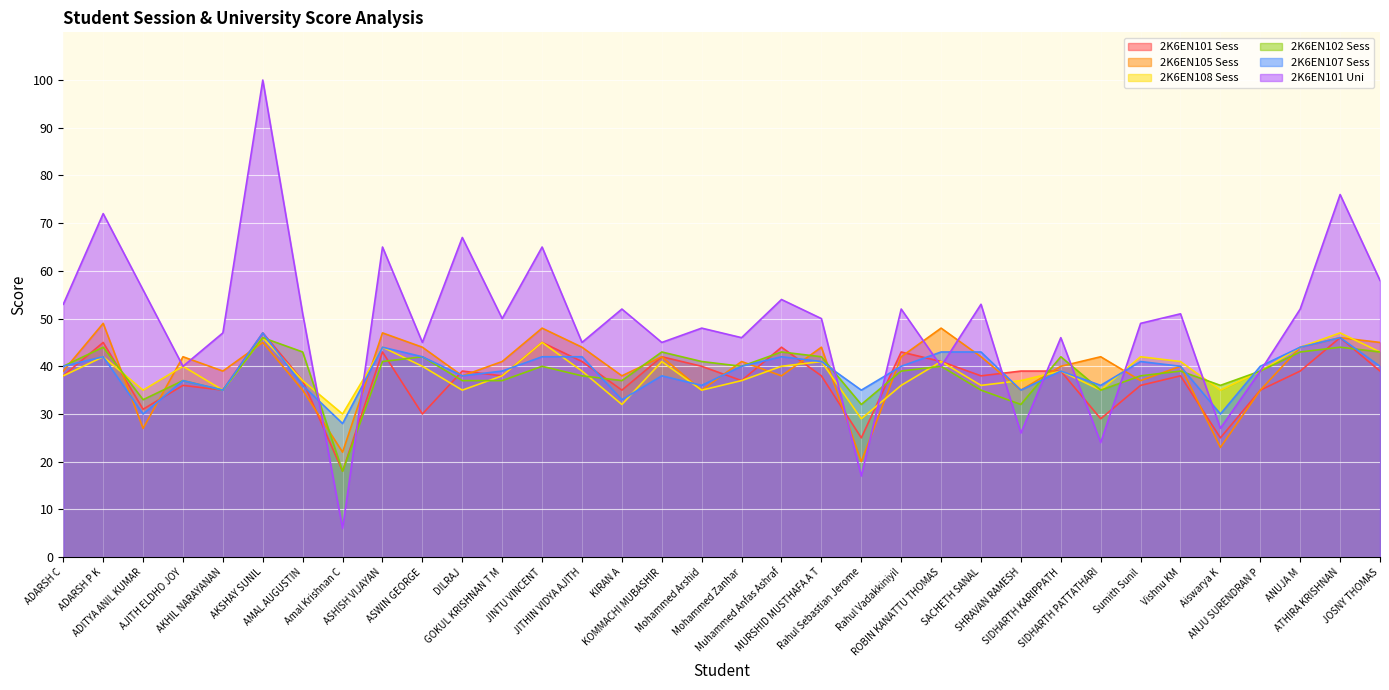

Reading left to right, list all the values displayed in this chart.

2K6EN101 Sess: 38	45	31	36	35	47	37	18	43	30	39	38	45	41	35	42	40	37	44	38	25	43	41	38	39	39	29	36	38	25	35	39	46	39
2K6EN105 Sess: 39	49	27	42	39	45	35	22	47	44	38	41	48	44	38	42	35	41	38	44	20	42	48	42	35	40	42	37	40	23	35	44	46	45
2K6EN108 Sess: 38	42	35	40	35	46	37	30	44	40	35	38	45	39	32	41	35	37	40	41	29	36	41	36	37	39	35	42	41	35	39	44	47	43
2K6EN102 Sess: 40	44	33	37	35	46	43	18	41	42	37	37	40	38	37	43	41	40	43	42	32	39	40	35	32	42	35	38	39	36	39	43	44	43
2K6EN107 Sess: 40	42	30	37	35	47	36	28	44	42	38	39	42	42	33	38	36	40	42	41	35	40	43	43	35	39	36	41	40	30	40	44	46	40
2K6EN101 Uni: 53	72	56	40	47	100	51	6	65	45	67	50	65	45	52	45	48	46	54	50	17	52	40	53	26	46	24	49	51	27	39	52	76	58